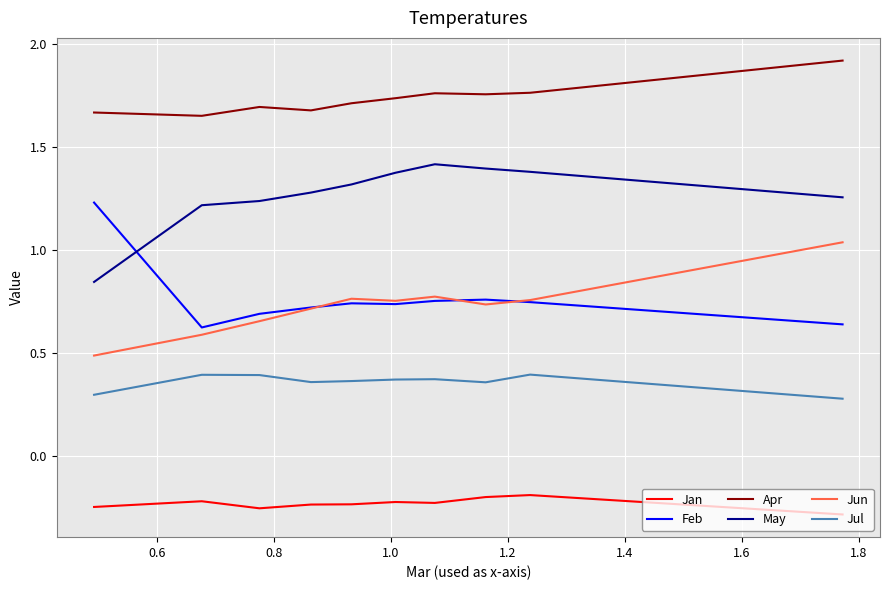

What are all the series names shown in the legend?

Jan, Feb, Apr, May, Jun, Jul